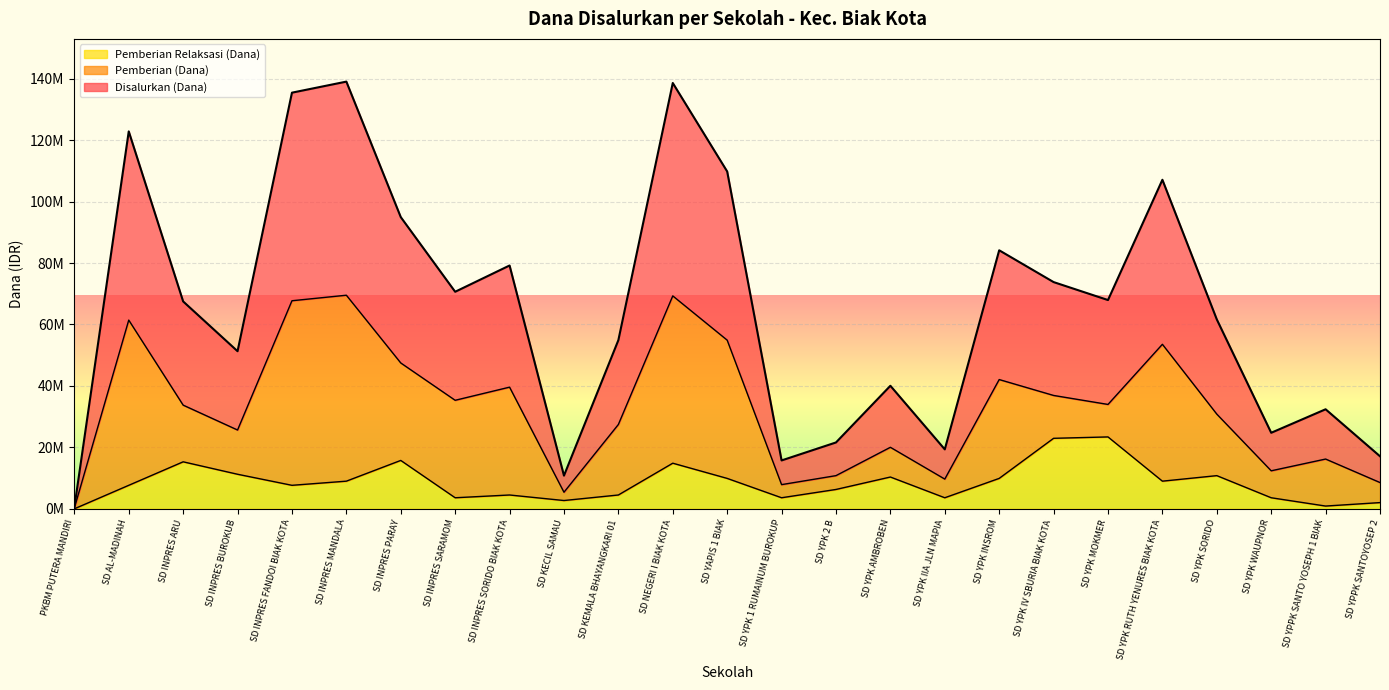

True or false: Disalurkan (Dana) has more than 1 interior local peaks.

True